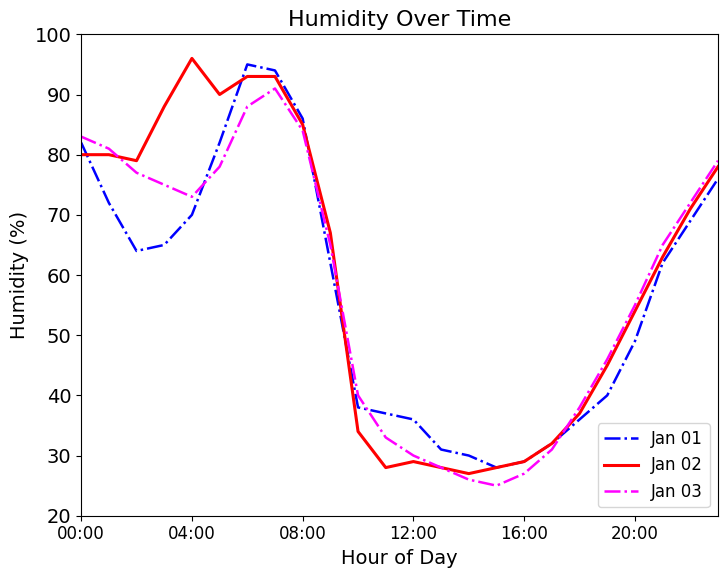

What is the minimum value for Jan 01?

28